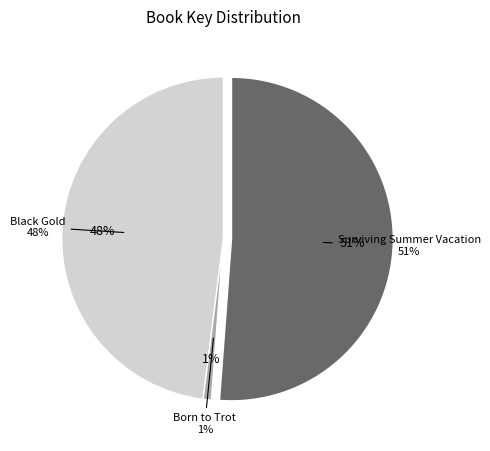

Which slice represents more than half of the pie?

Surviving Summer Vacation